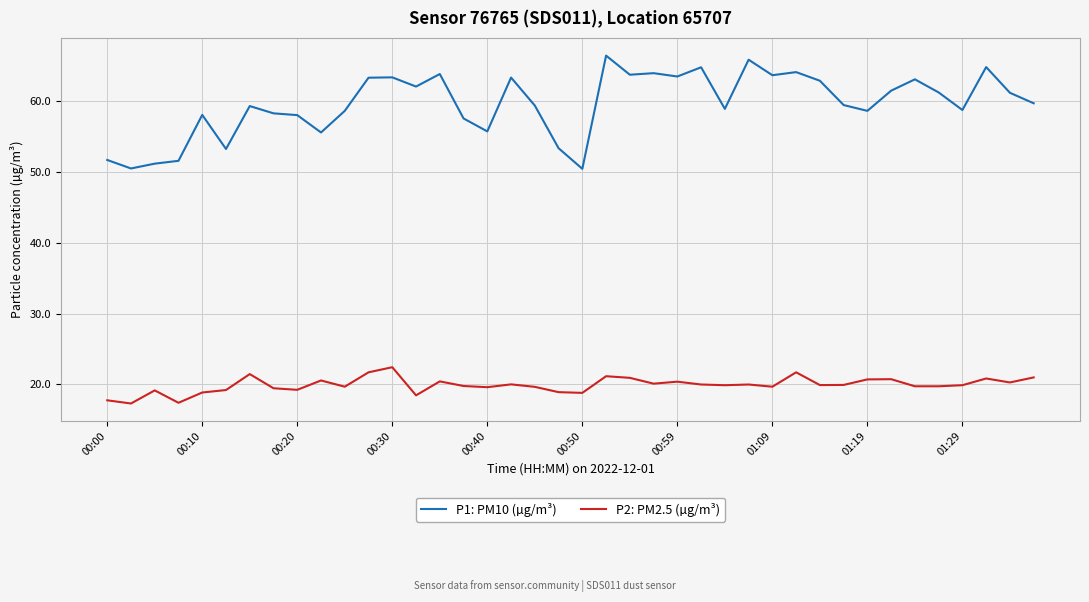

Rank the series by their maximum value, from lowest to highest.

P2: PM2.5 (µg/m³), P1: PM10 (µg/m³)